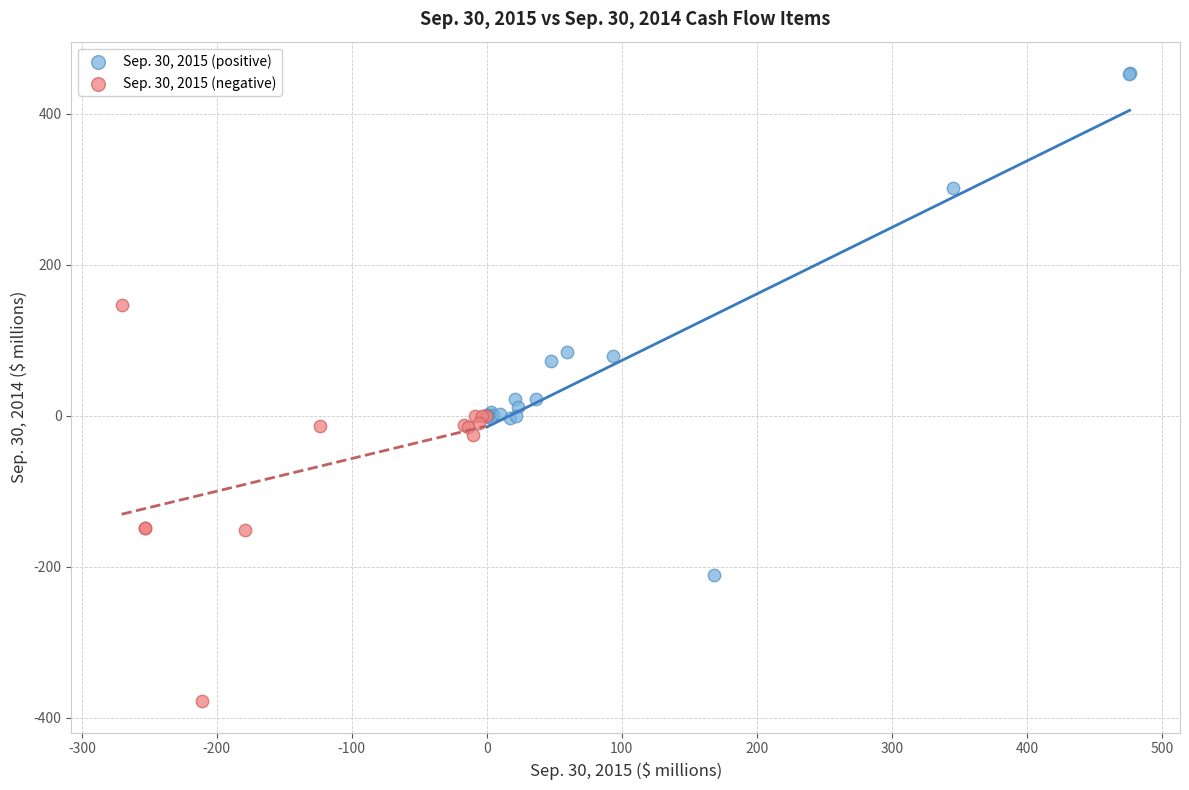

Which series has the widest spread of Y values?

Sep. 30, 2015 (positive)